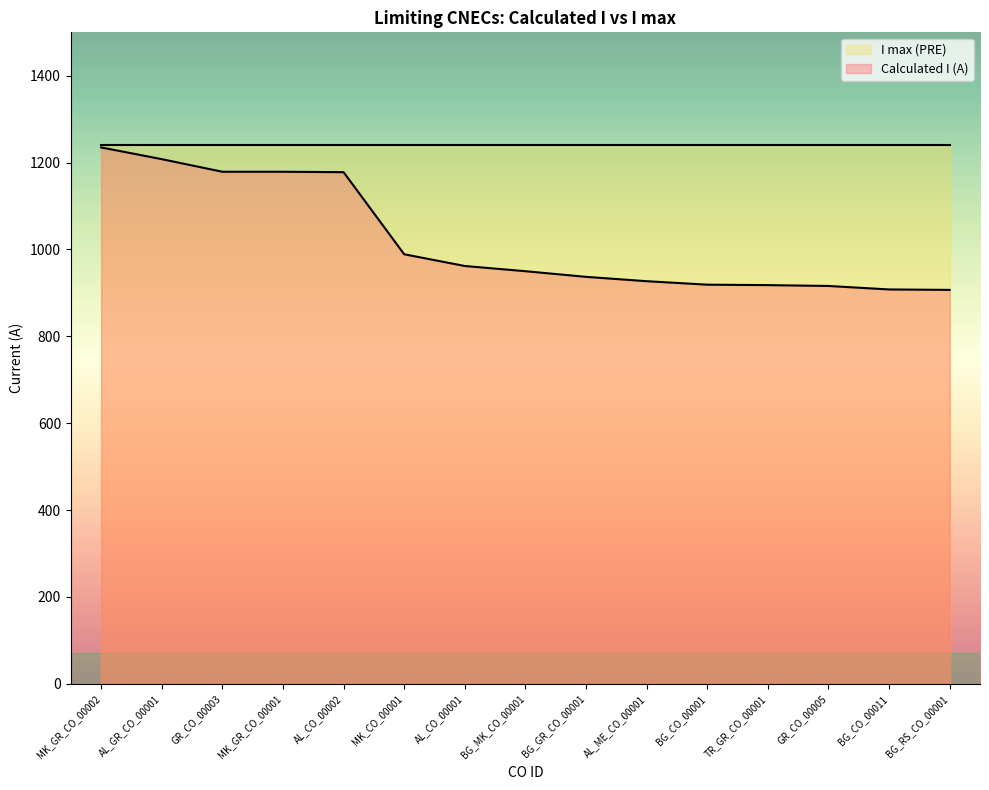

At GR_CO_00005, list the series in order from smallest to largest.

Calculated I (A), I max (PRE)